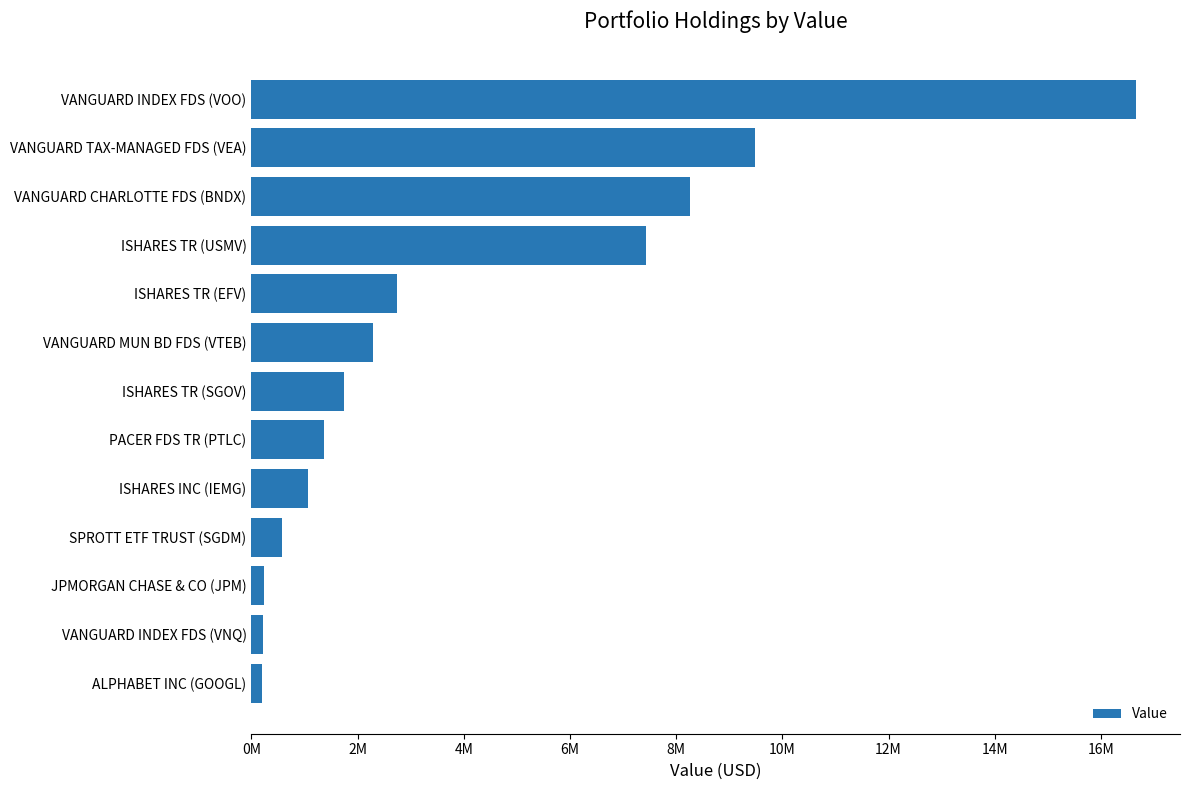

Which label corresponds to the largest value in the chart?

VANGUARD INDEX FDS (VOO)